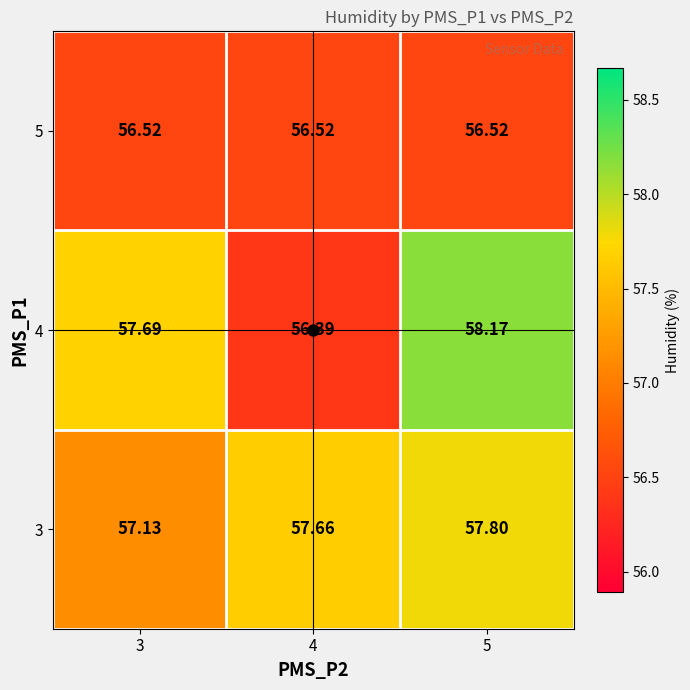

Is the value of 5 at 4 greater than the value of 3 at 3?

No